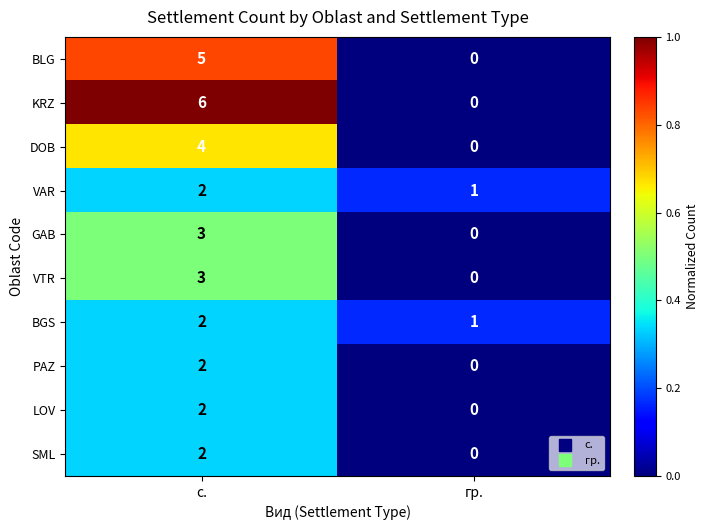

What is the difference between the VTR values at гр. and с.?

3